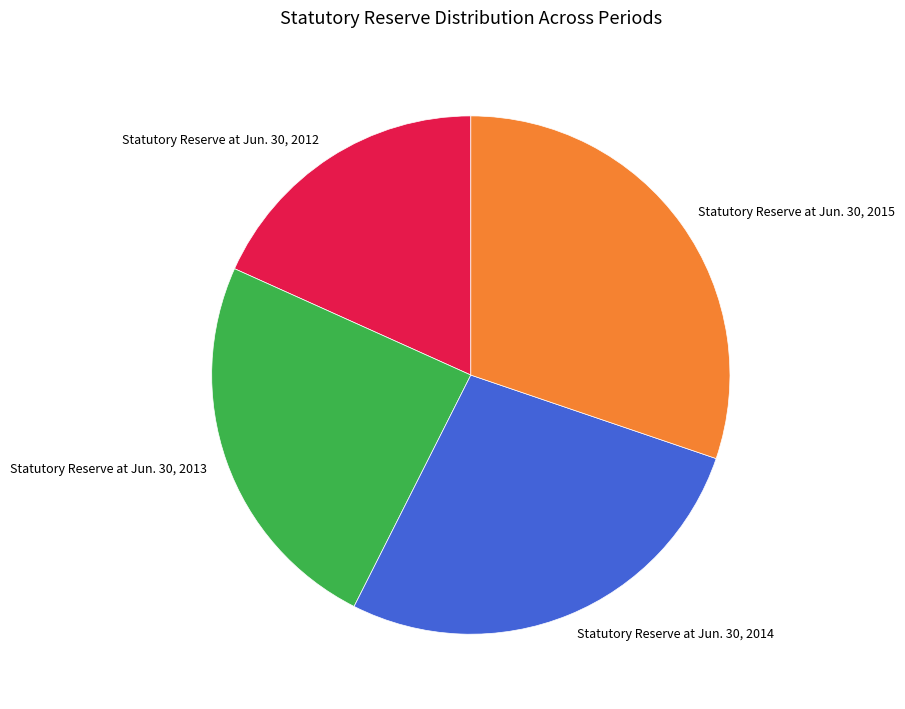

Is it true that Statutory Reserve at Jun. 30, 2015 is 43% of the pie?

False